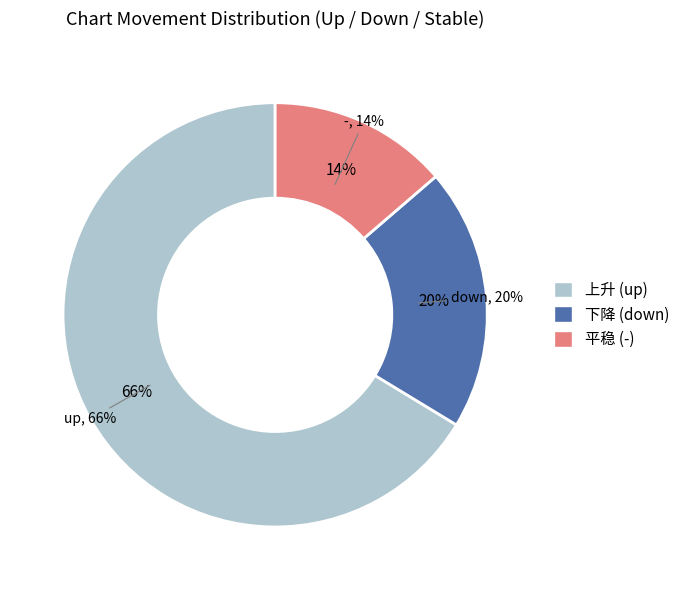

Is it true that up is 57% of the pie?

False